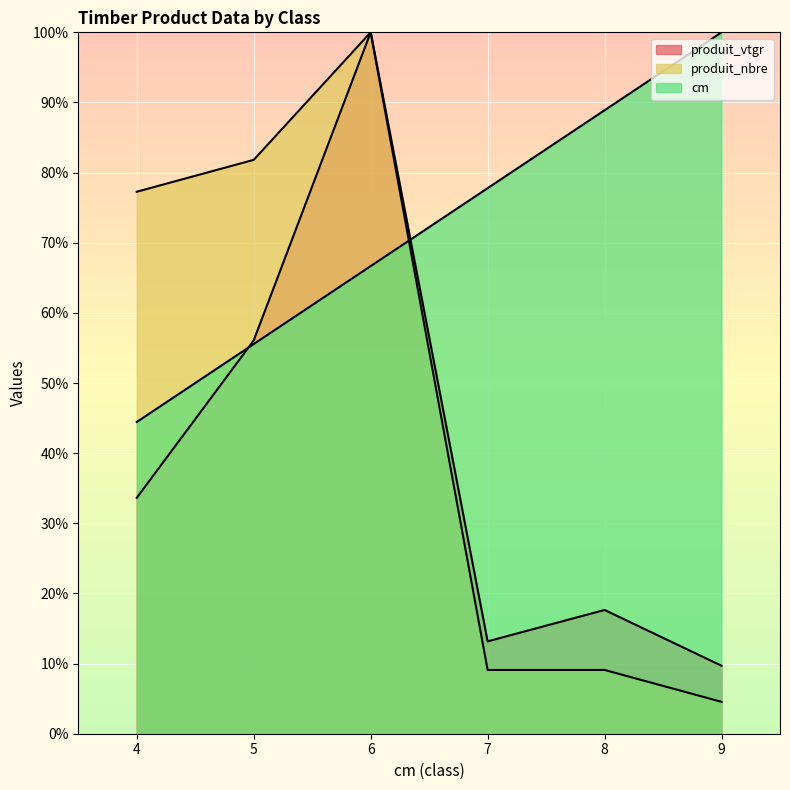

Which series changed the most between 7 and 9?

cm